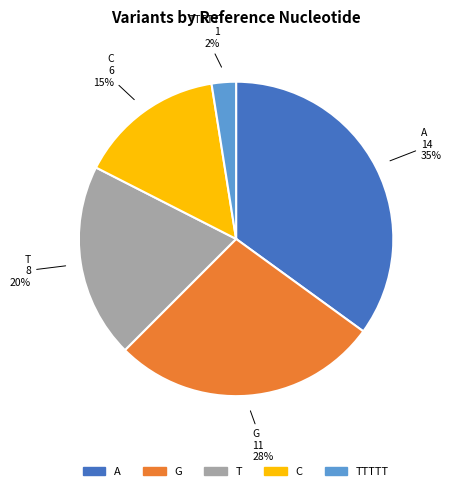

To the nearest percent, what is the average slice percentage?

20%